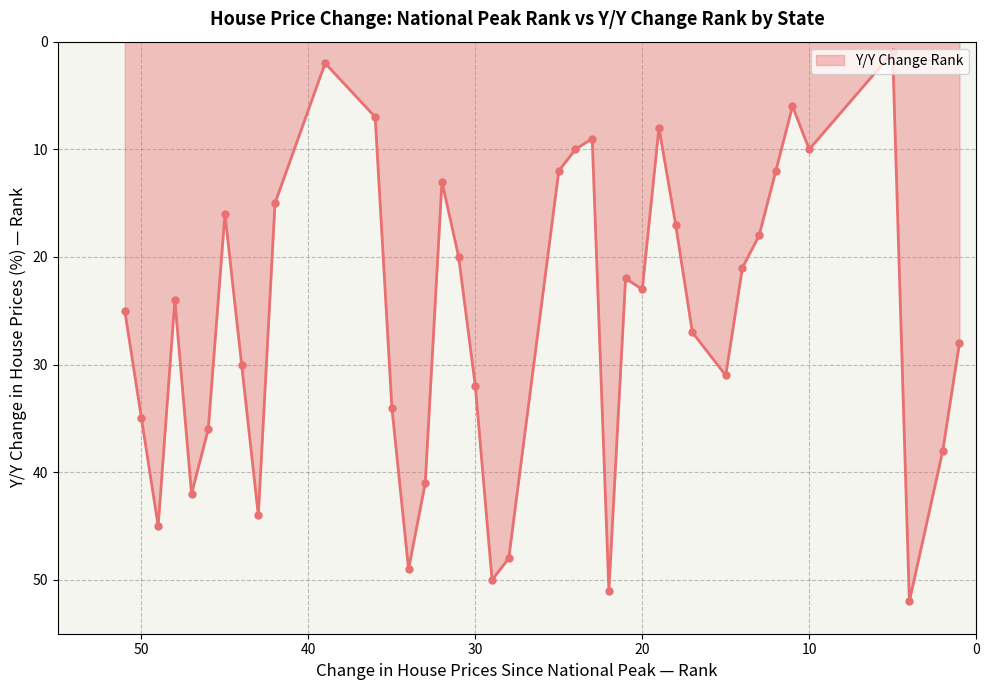

True or false: the data shows 57 at 9.

False